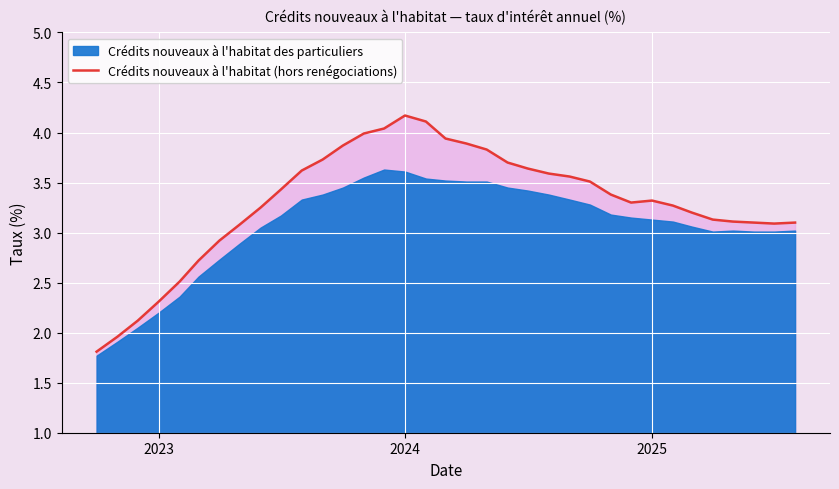

What is the highest value of the Crédits nouveaux à l'habitat (hors renégociations) series?

4.2